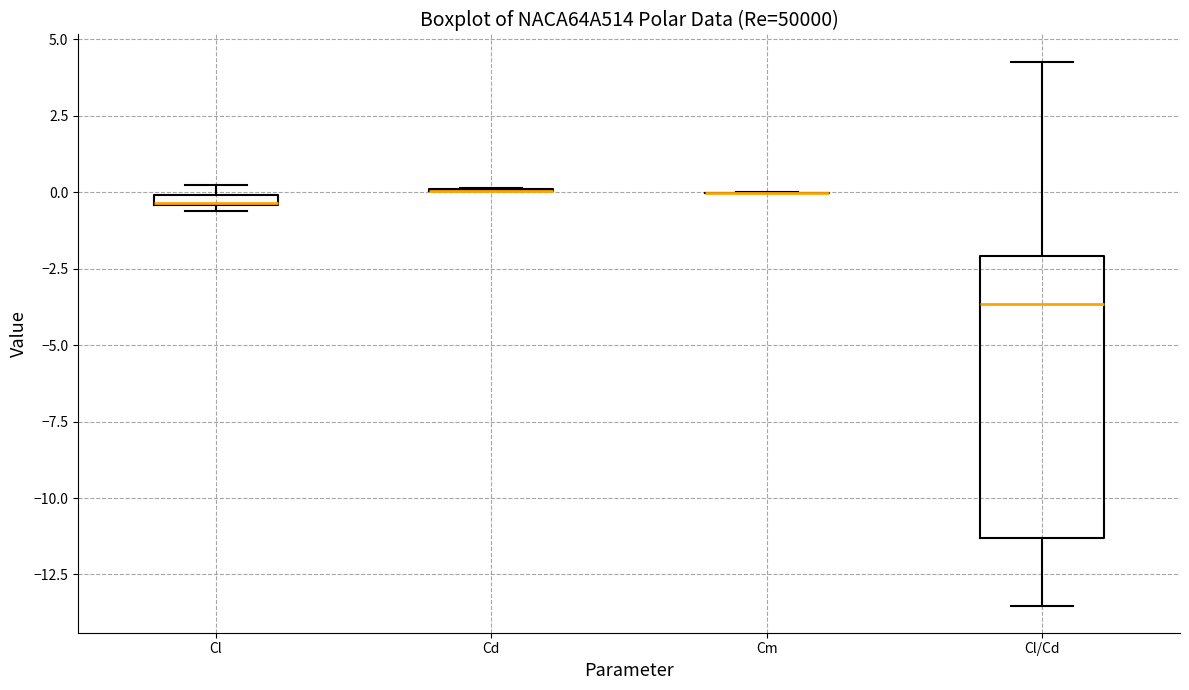

Which box is the tallest, from its lower edge to its upper edge?

Cl/Cd